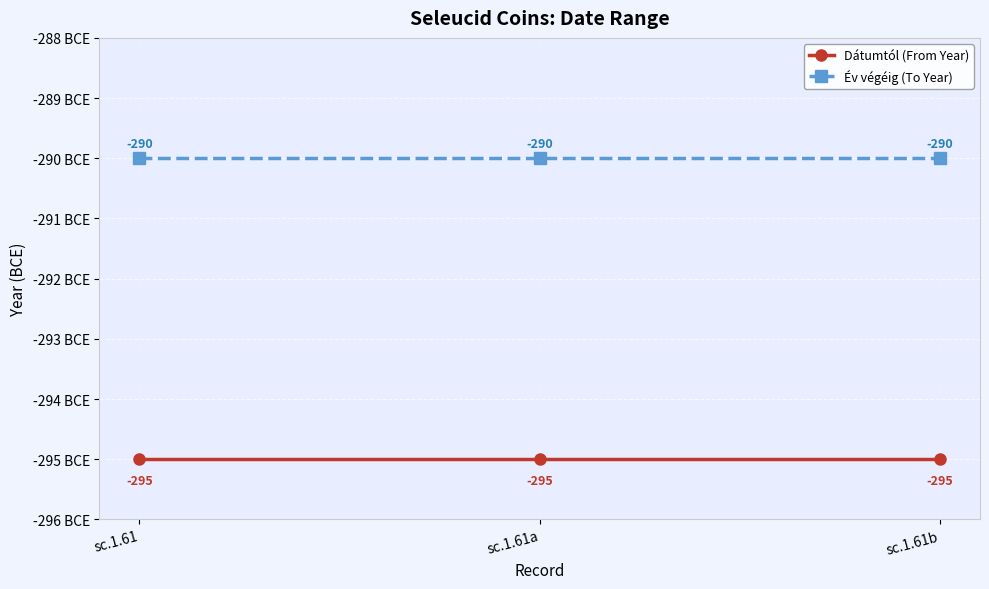

What is the total value across all series at sc.1.61a?

-585